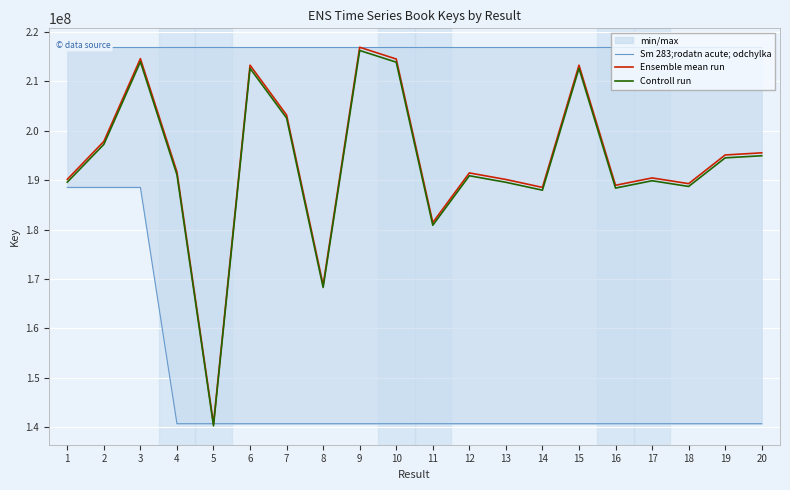

How many interior local peaks does the Controll run series have?

6